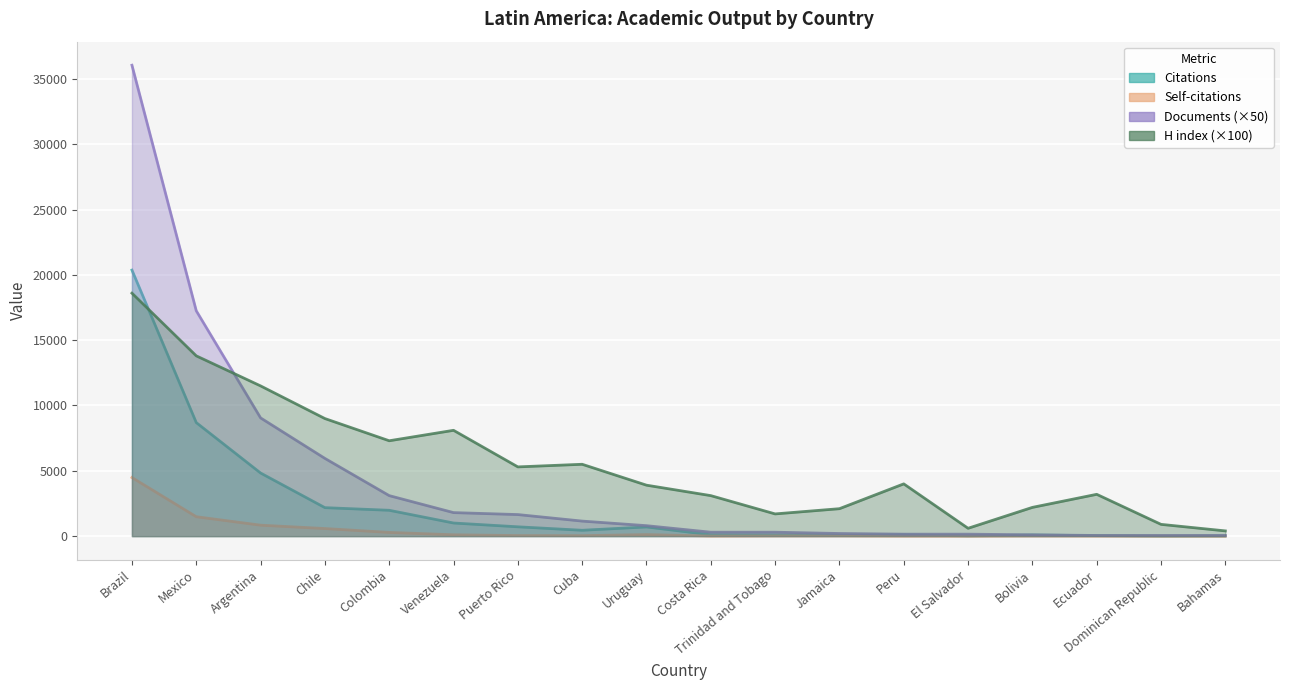

After their last crossing, which series has the higher values: Documents or H index?

H index